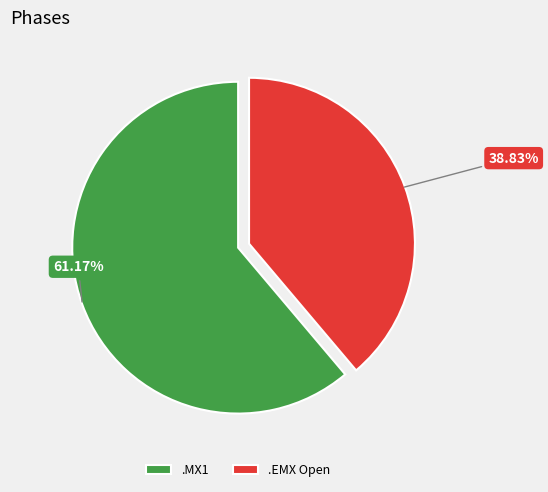

Which slice is the smallest?

.EMX Open